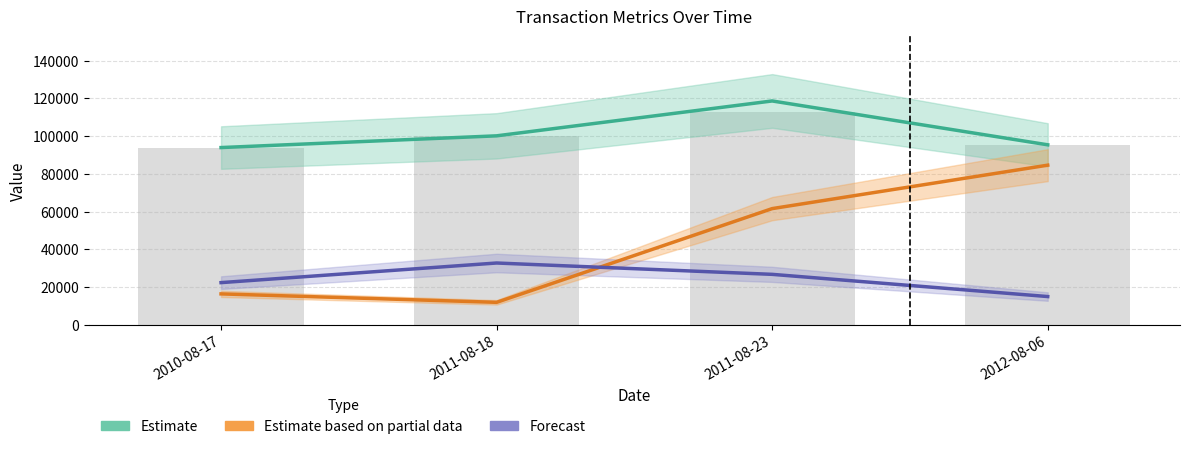

Reading left to right, transcribe all the data shown in this chart.

transactionValue (Estimate): 2010-08-17=93944	2011-08-18=100160	2011-08-23=118642	2012-08-06=95400
sharesOwned (Partial Estimate): 2010-08-17=16400	2011-08-18=11925	2011-08-23=61592	2012-08-06=84616
pctVolumeTraded (Forecast): 2010-08-17=22369	2011-08-18=32767	2011-08-23=26753	2012-08-06=14986